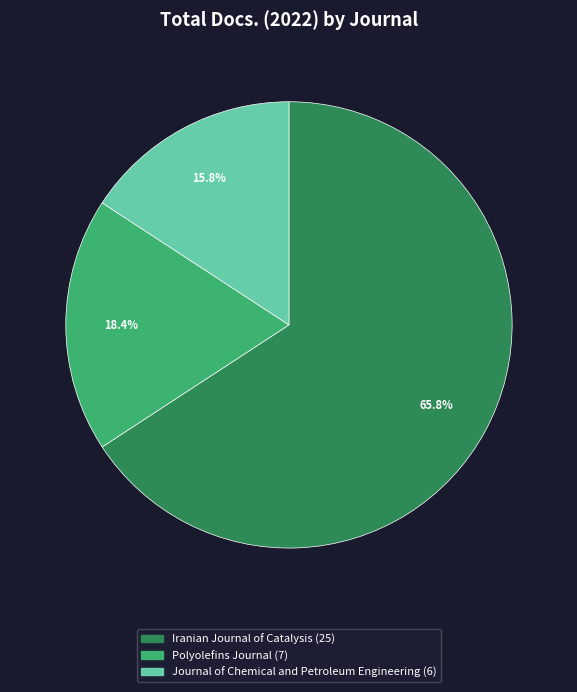

Between Polyolefins Journal and Journal of Chemical and Petroleum Engineering, which is larger?

Polyolefins Journal